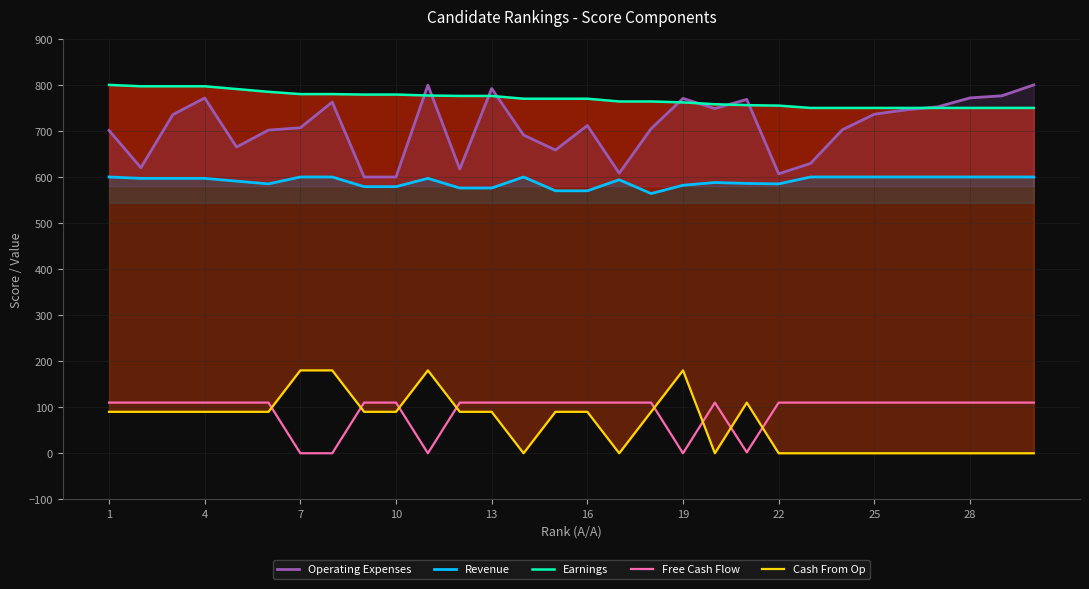

The value of Free Cash Flow at 28 is 178.9. True or false?

False